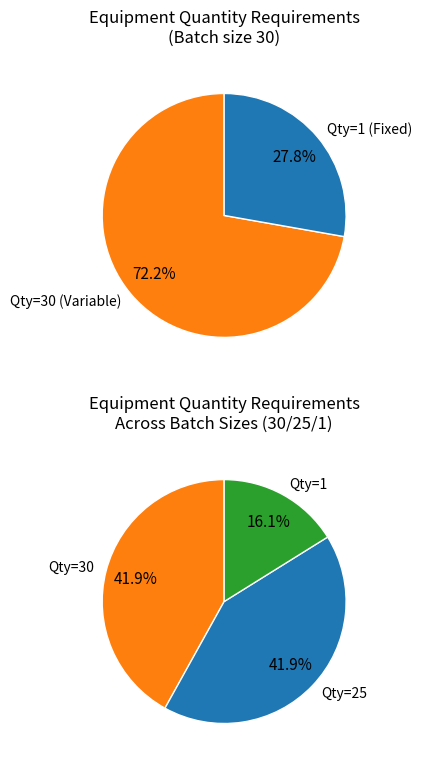

Is the sum of 11 and 3 greater than half?

No